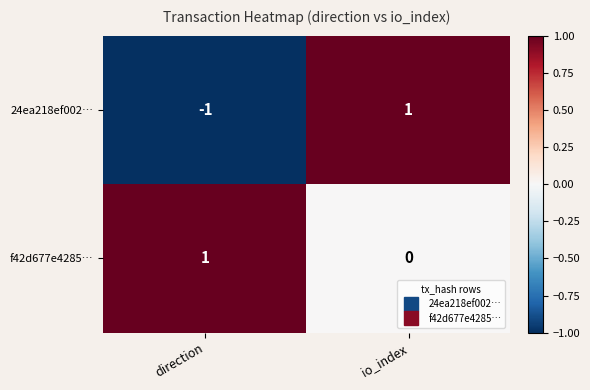

Which series has the largest total across all categories?

f42d677e4285…